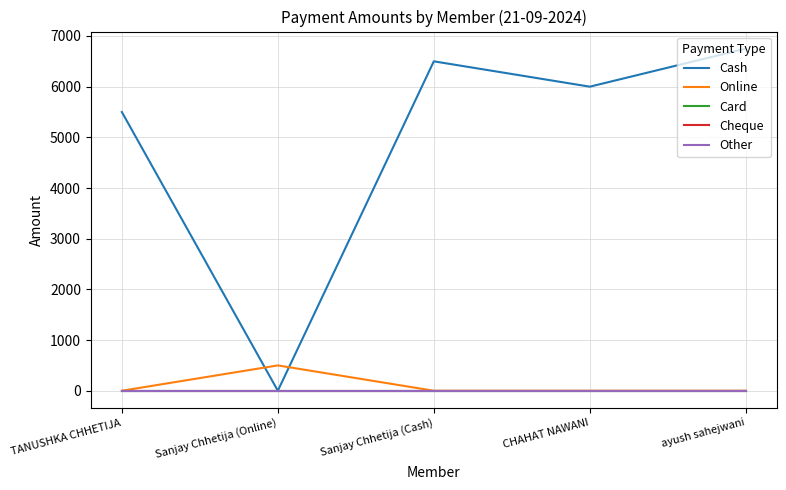

Does the chart display data point markers on the line(s)?

No